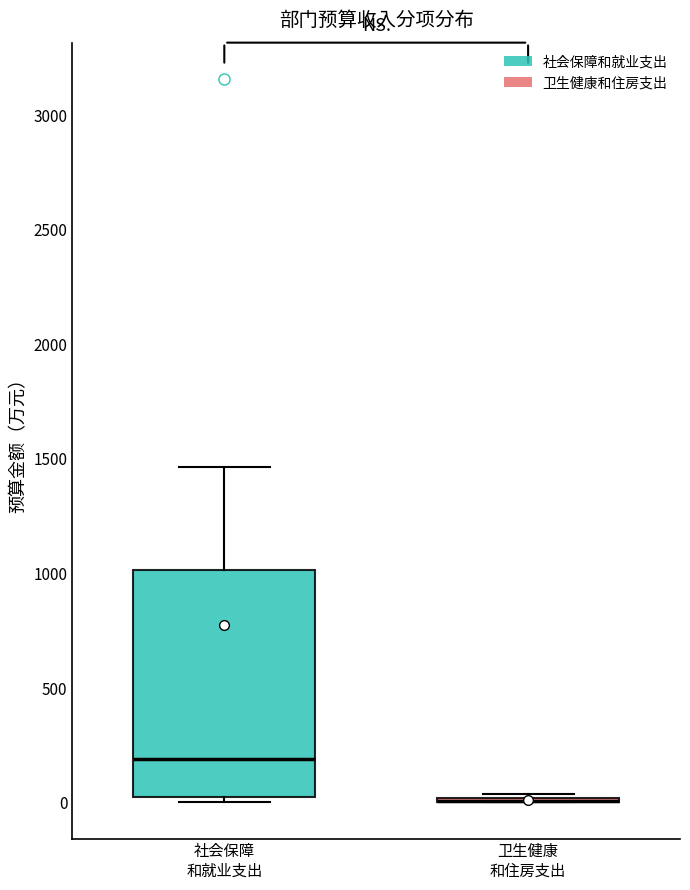

Reading left to right, transcribe this box plot: for each box, give where its median line is, the range the box spans, and where its two whiskers end, as read against the y-axis. The values are not printed on the chart, so give them approximately, as read against the axis.

社会保障 和就业支出: median 200, box 0 to 1000, whiskers 0 (just below the box's lower edge) to 1450
卫生健康 和住房支出: box collapsed to a line at 0, whiskers 0 to 50